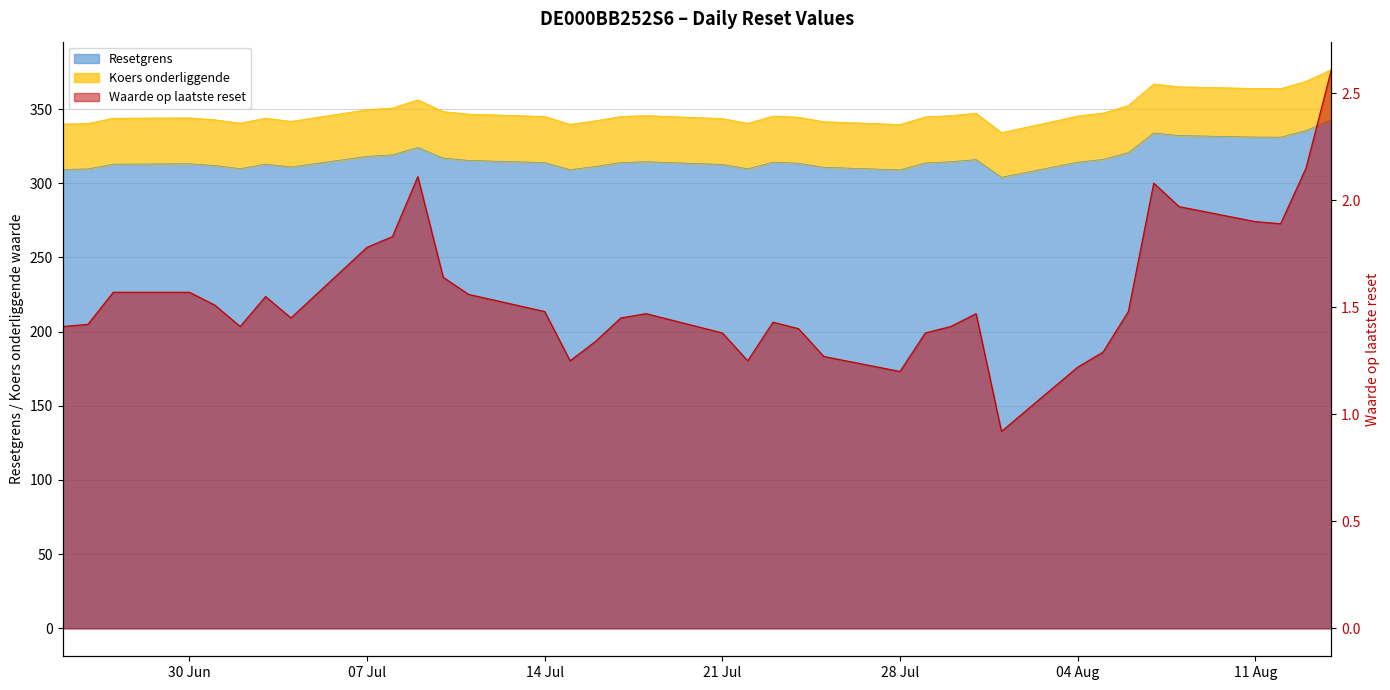

The Koers onderliggende series shows 469.1 at 2025-07-17. True or false?

False